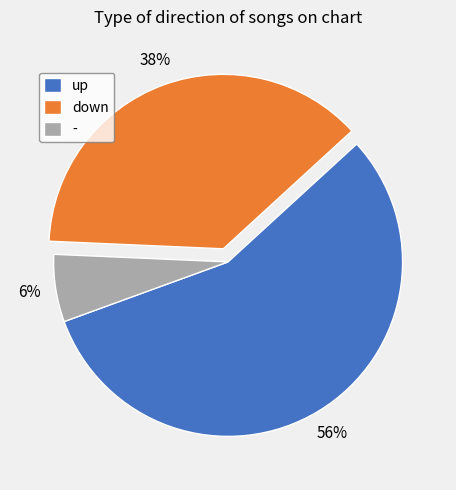

What percentage is the up slice, to the nearest percent?

56%